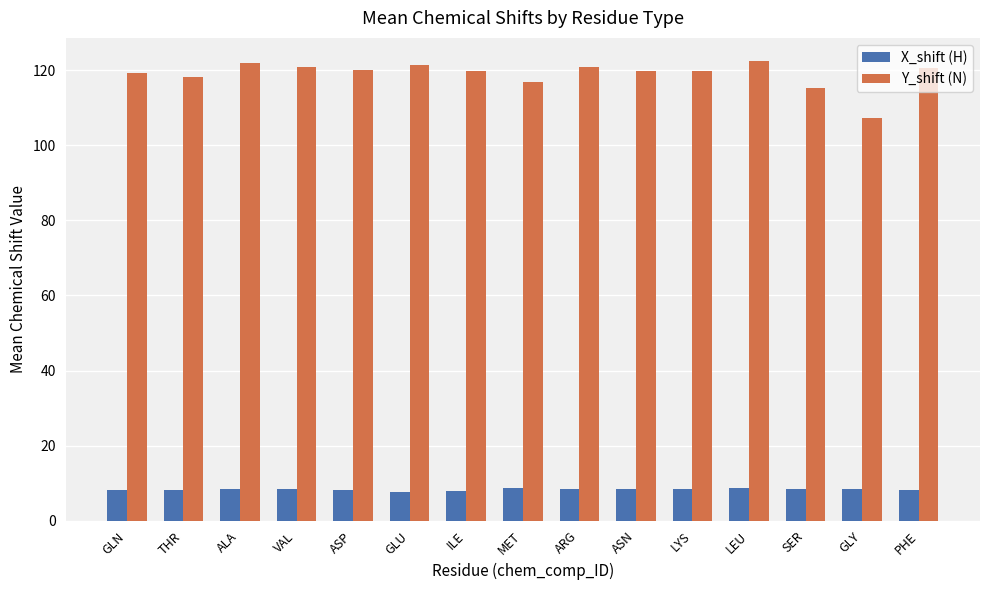

The value of X_shift (H) at LYS is 8.4. True or false?

True